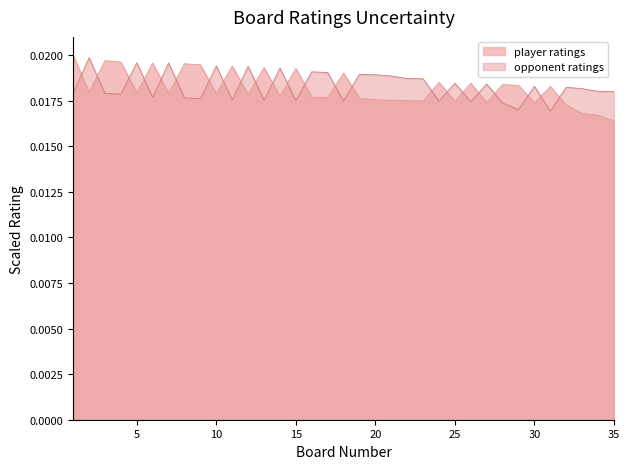

At which label is the value closest to 0?

35